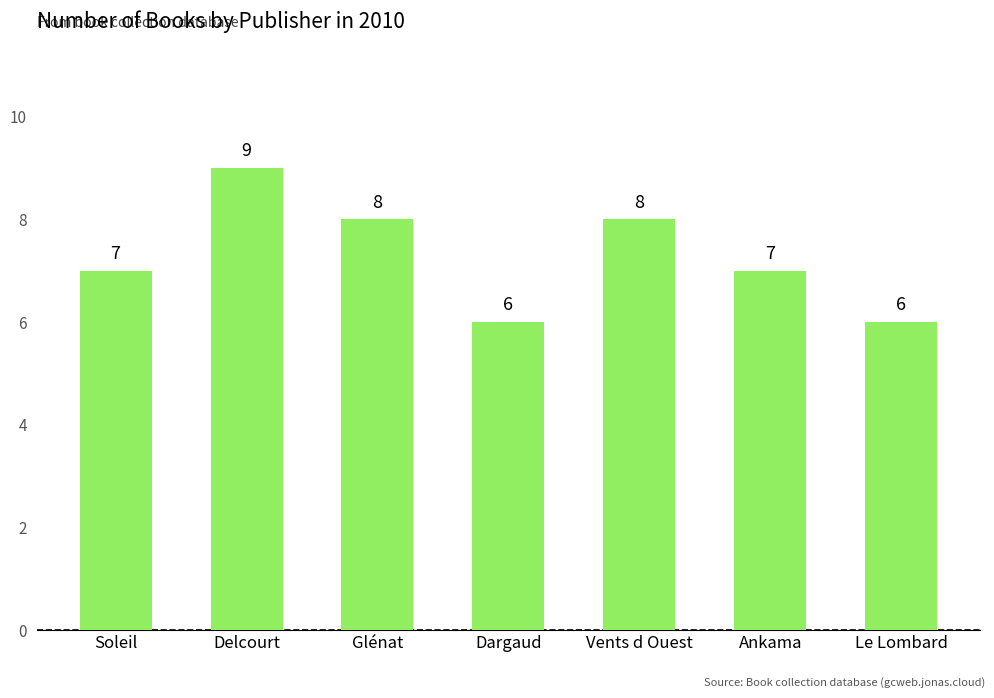

Count the values in the range 6 to 8.

6